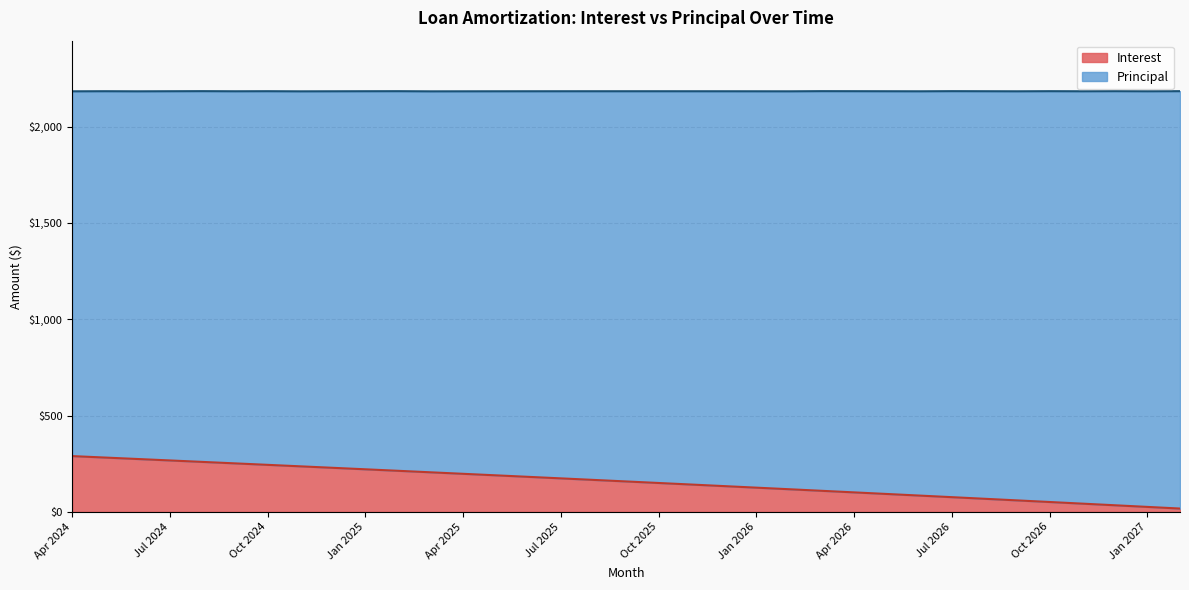

Read the value at Jun 2026.

84.6